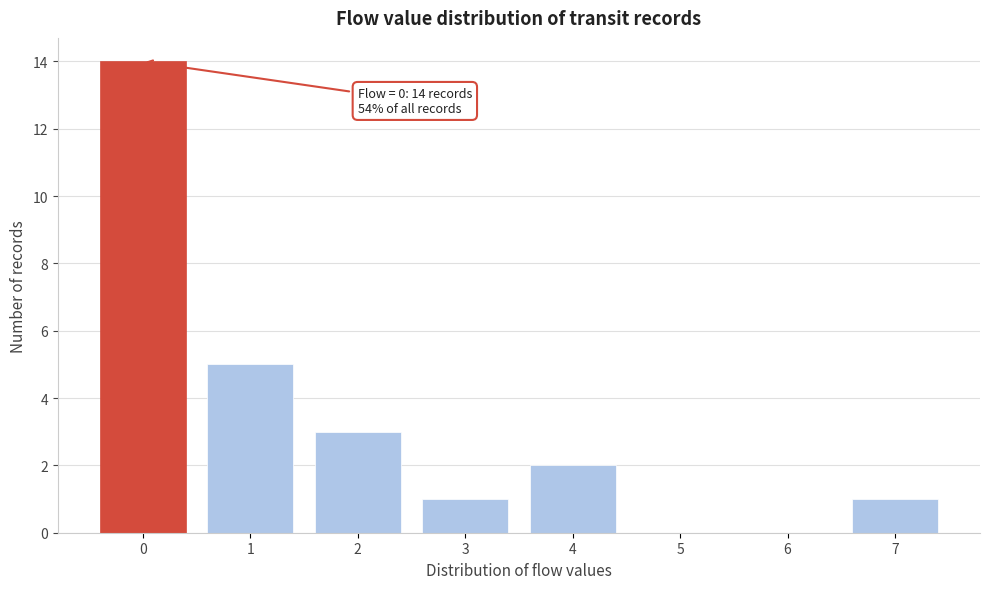

Reading left to right, what are all the values shown in this chart?

0=14	1=5	2=3	3=1	4=2	5=0	6=0	7=1